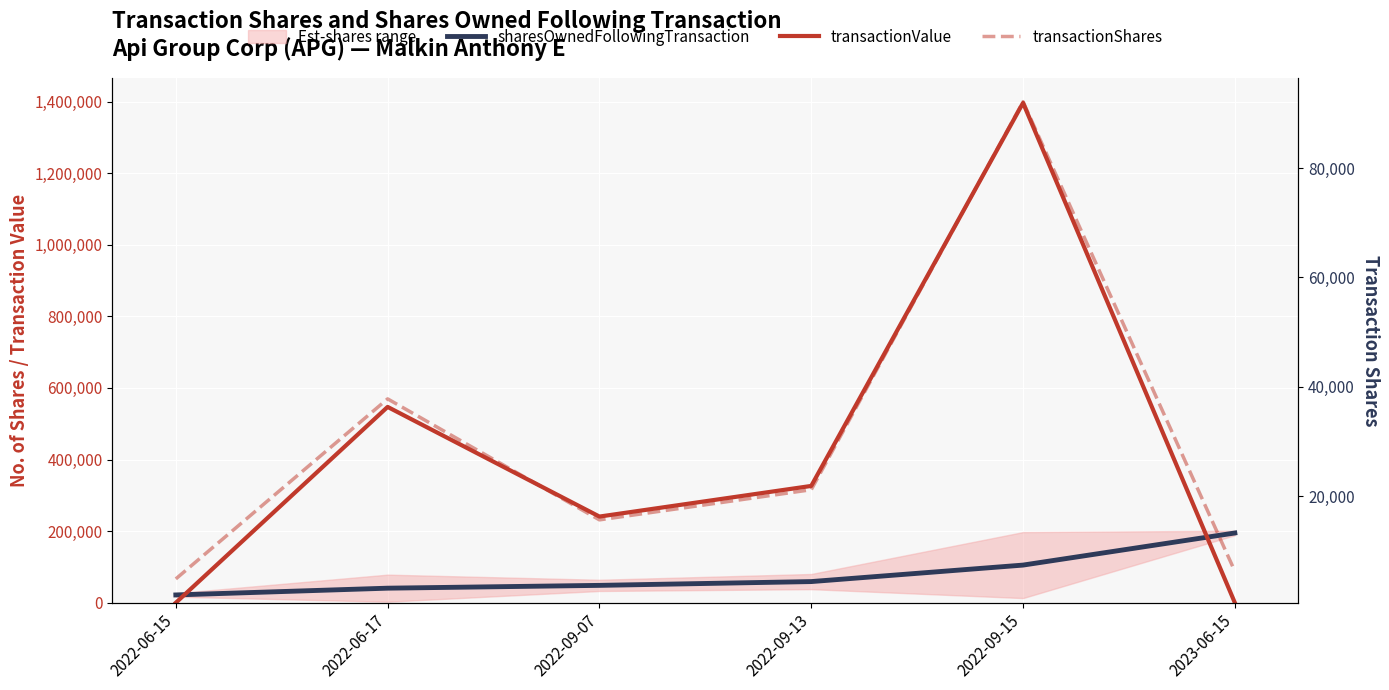

At 2022-09-07, list the series in order from smallest to largest.

transactionShares, sharesOwnedFollowingTransaction, transactionValue